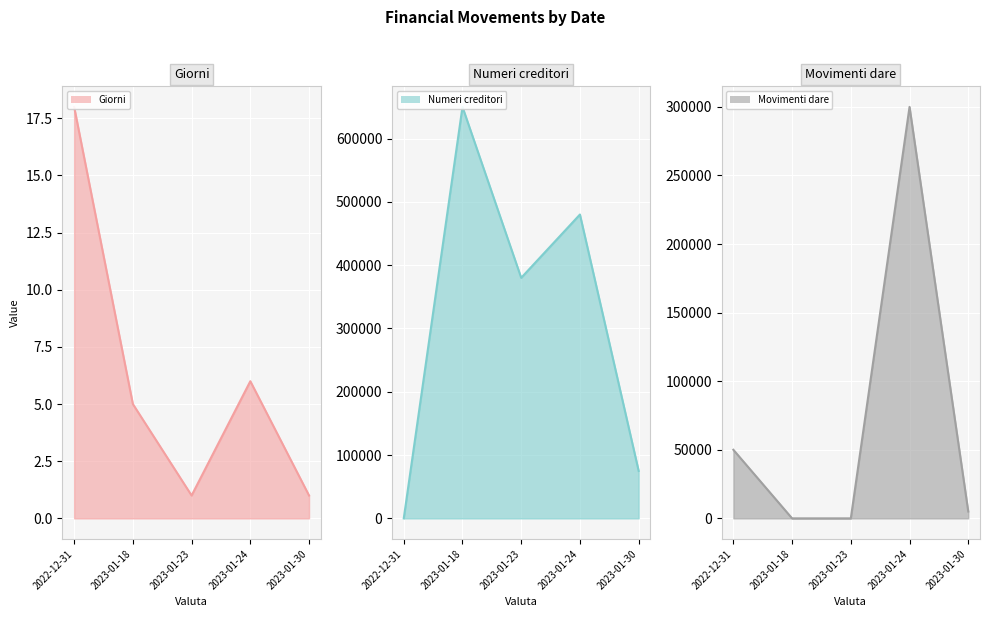

Reading right to left, what are all the values shown in this chart?

Giorni (line): 1	6	1	5	18
Numeri creditori (line): 75000	480000	380000	650000	0
Movimenti dare (line): 5000	300000	0	0	50000